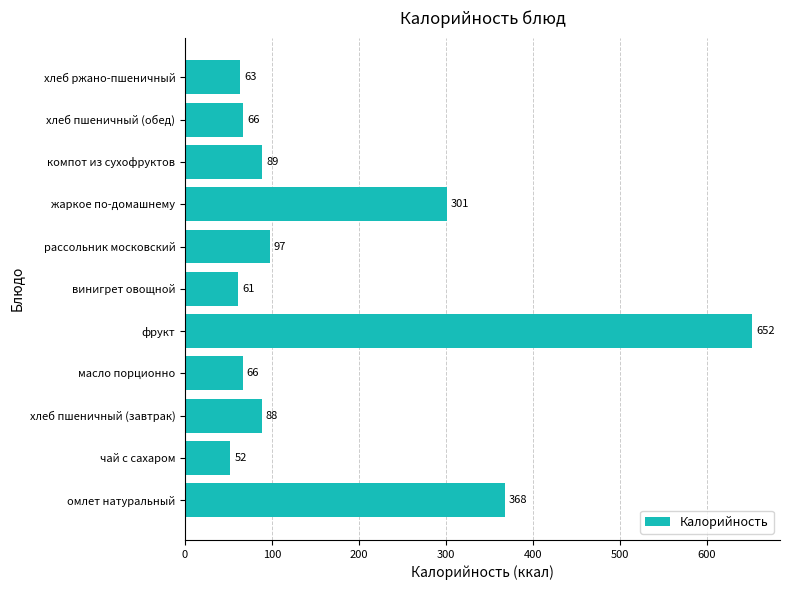

Approximately how many times larger is the value at жаркое по-домашнему compared to чай с сахаром?

5.8